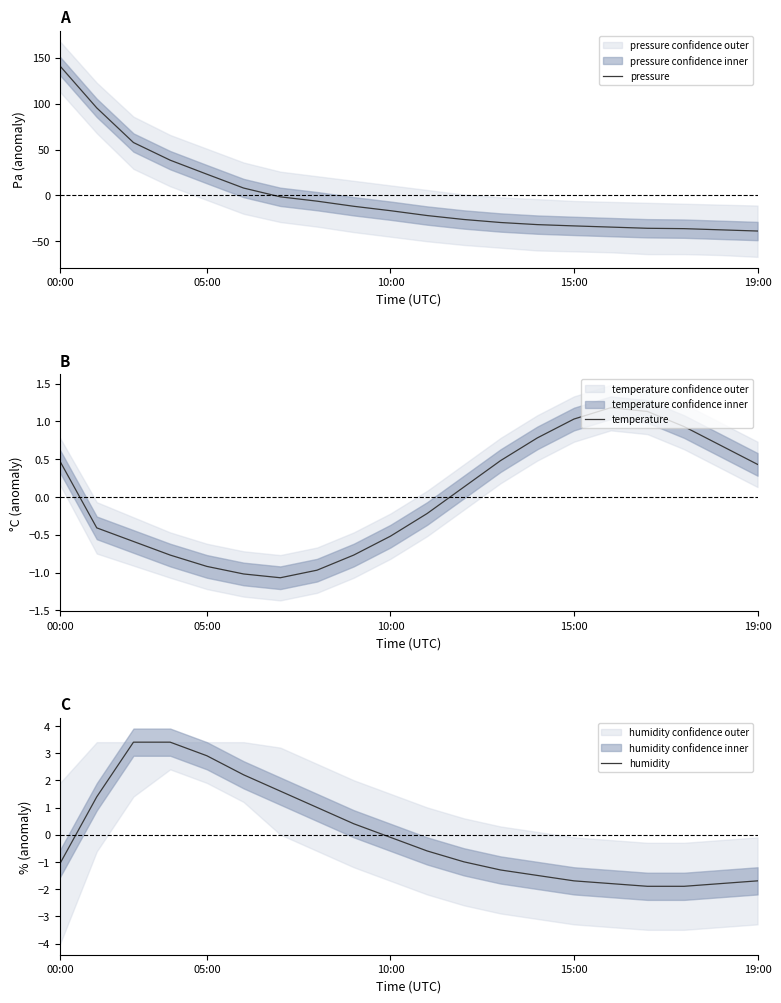

Between 15 and 00:00, which is larger?

00:00